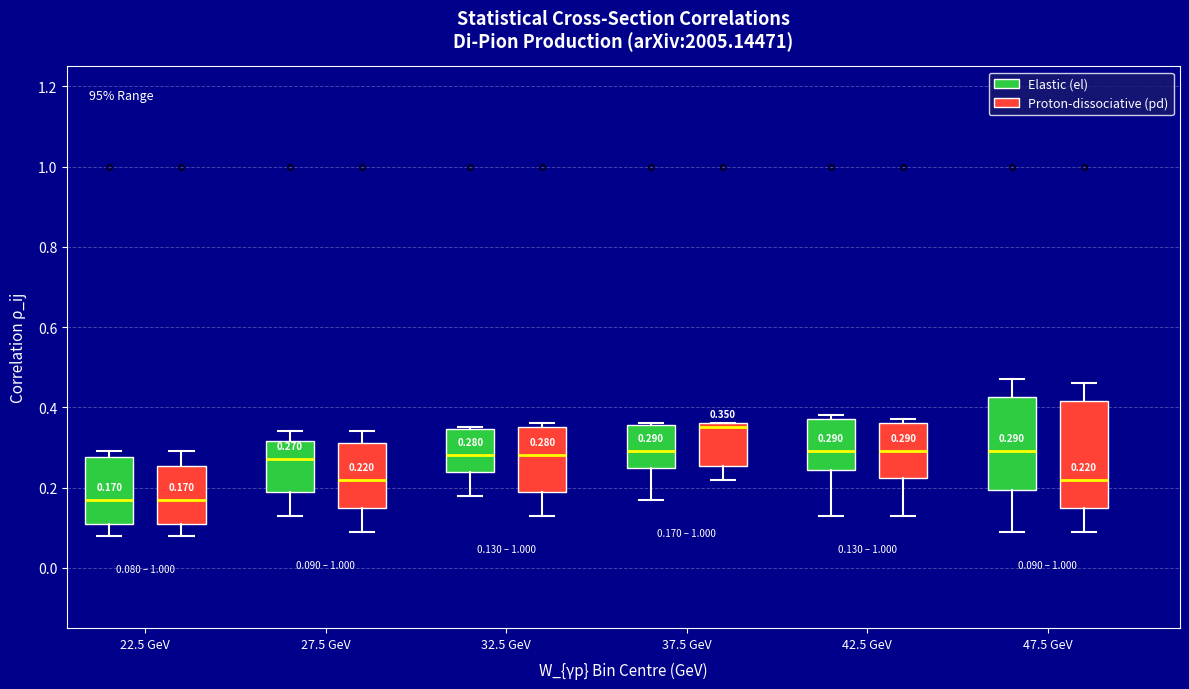

Comparing the boxes themselves (not the whiskers), which one is the tallest?

47.5 GeV (Proton-dissociative (pd))